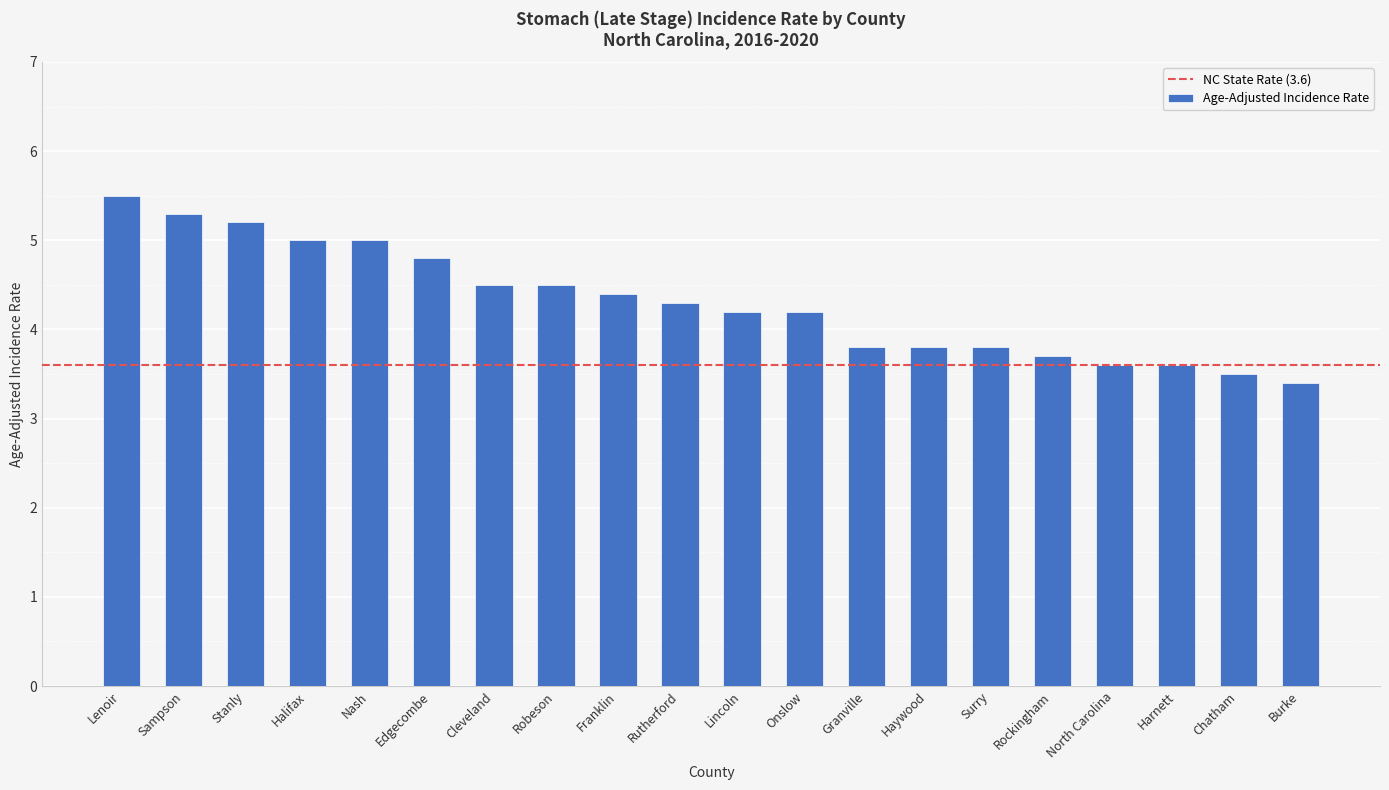

Are the bars grouped side by side (vs. stacked)?

No